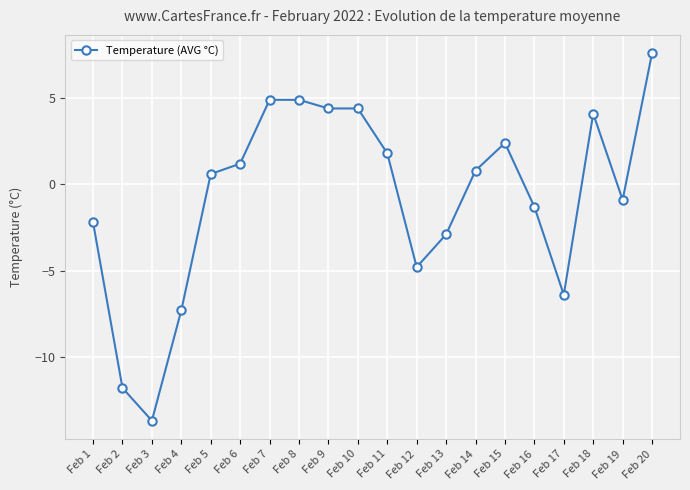

True or false: there are more than 0 points higher than both neighbors.

True